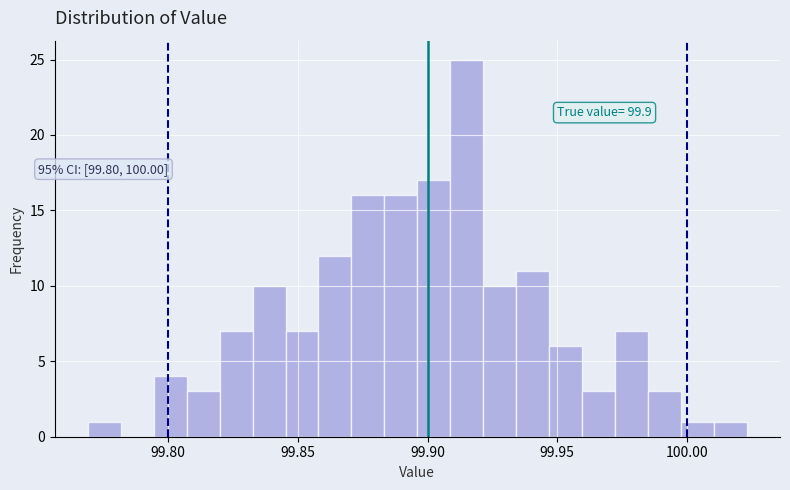

Around what value on the x-axis is the tallest bar? Give the approximate position of its centre, as read against the axis.

99.915